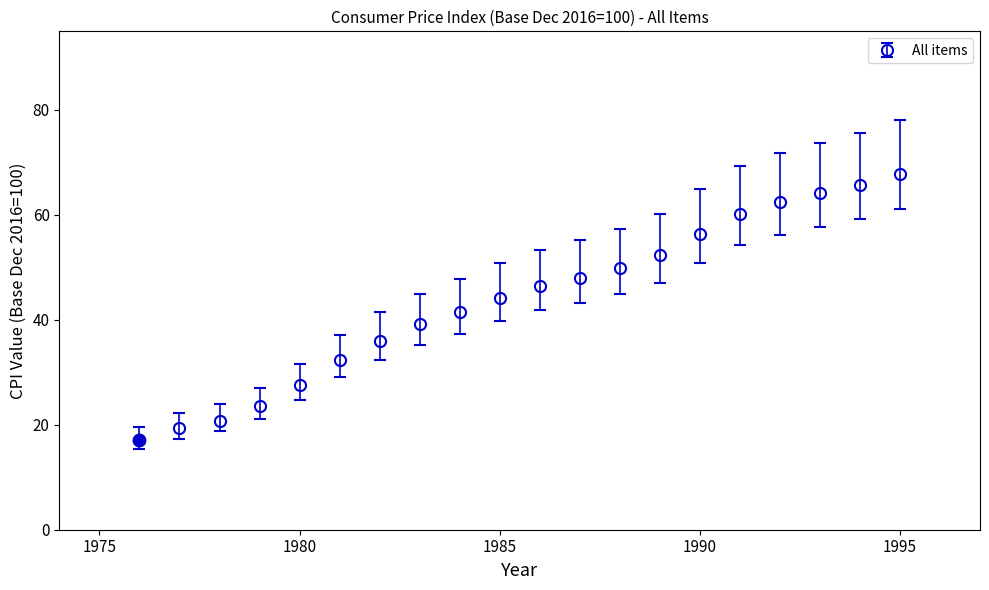

What is the smallest value displayed?

17.0